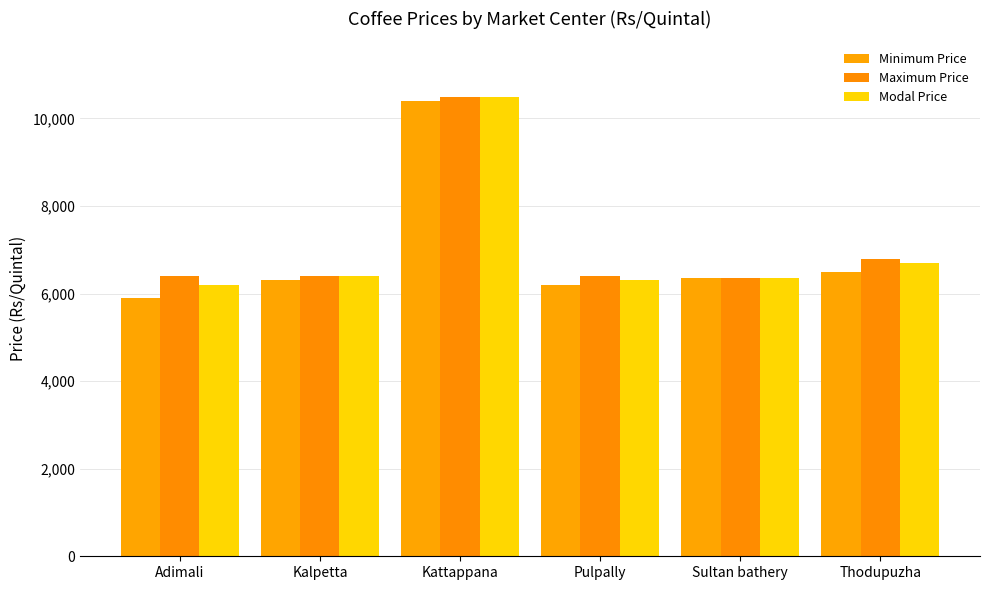

How many bars are there in total?

18